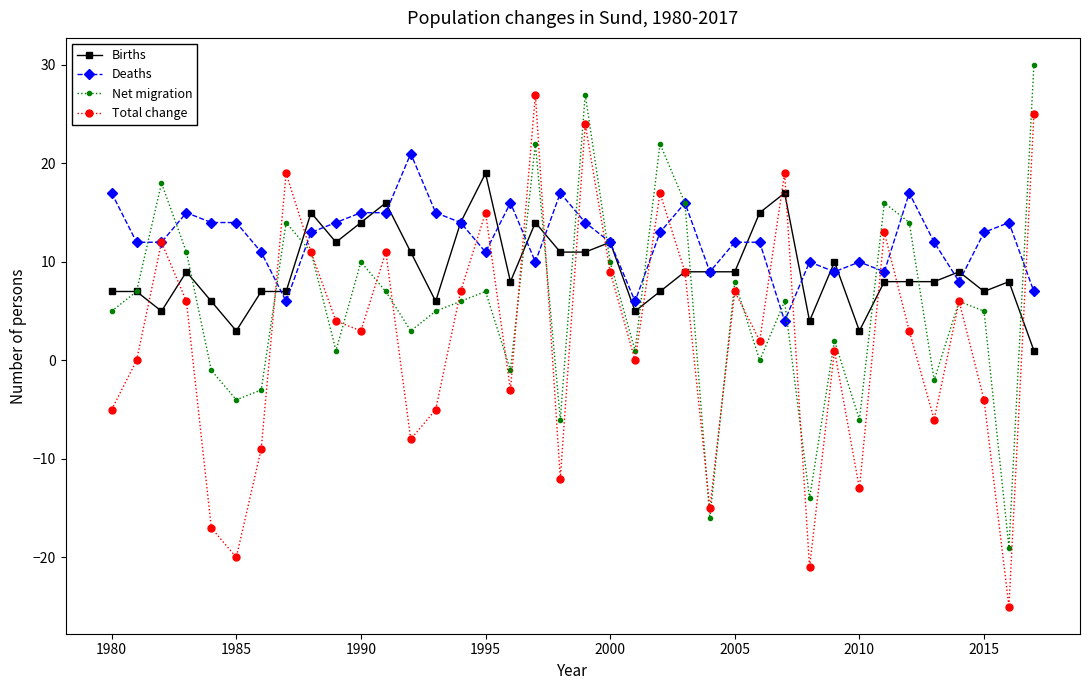

Reading left to right, what are all the values shown in this chart?

Births: 7	7	5	9	6	3	7	7	15	12	14	16	11	6	14	19	8	14	11	11	12	5	7	9	9	9	15	17	4	10	3	8	8	8	9	7	8	1
Deaths: 17	12	12	15	14	14	11	6	13	14	15	15	21	15	14	11	16	10	17	14	12	6	13	16	9	12	12	4	10	9	10	9	17	12	8	13	14	7
Net migration: 5	7	18	11	-1	-4	-3	14	11	1	10	7	3	5	6	7	-1	22	-6	27	10	1	22	16	-16	8	0	6	-14	2	-6	16	14	-2	6	5	-19	30
Total change: -5	0	12	6	-17	-20	-9	19	11	4	3	11	-8	-5	7	15	-3	27	-12	24	9	0	17	9	-15	7	2	19	-21	1	-13	13	3	-6	6	-4	-25	25